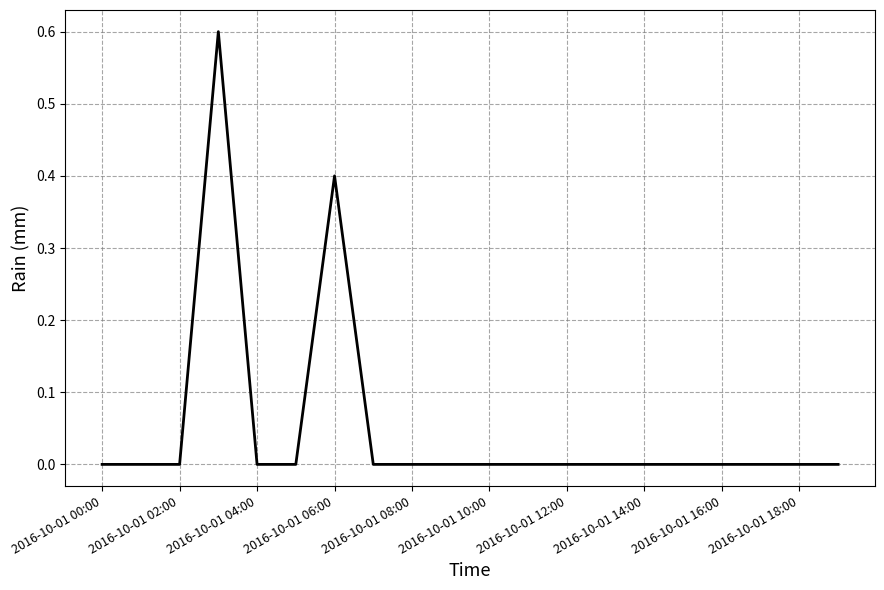

What is the maximum value shown in the chart?

0.6